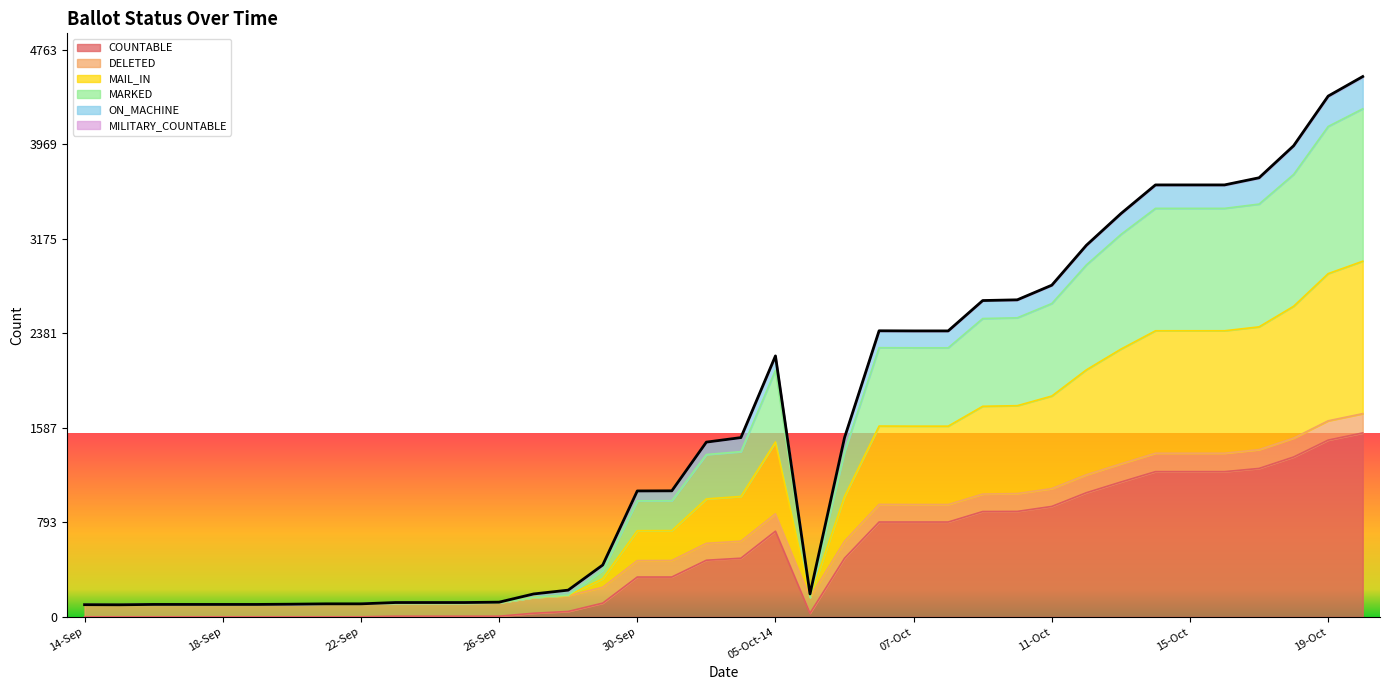

How many values in the COUNTABLE series exceed 475?

18